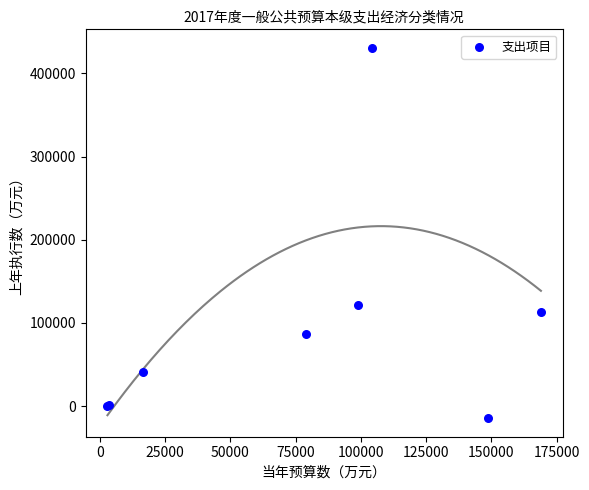

What Y value in the scatter plot is closest to 208142?

121018